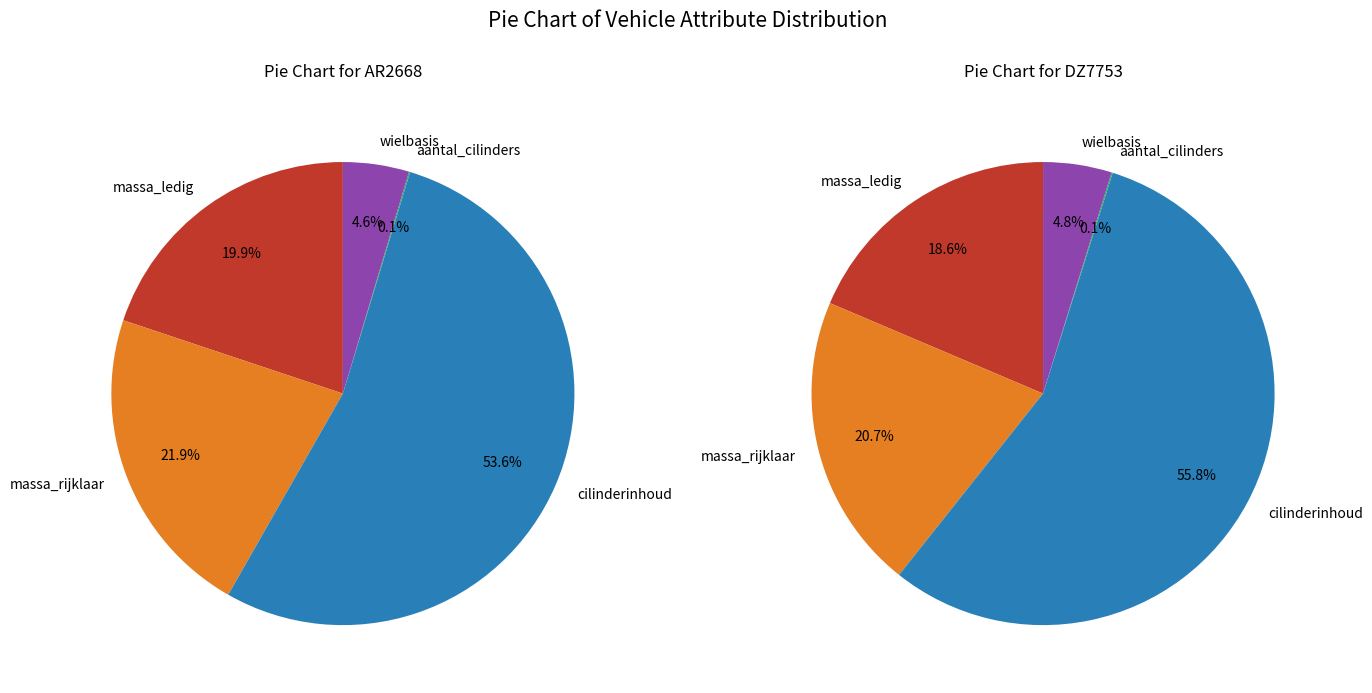

What is the smallest slice in the pie chart?

aantal_cilinders